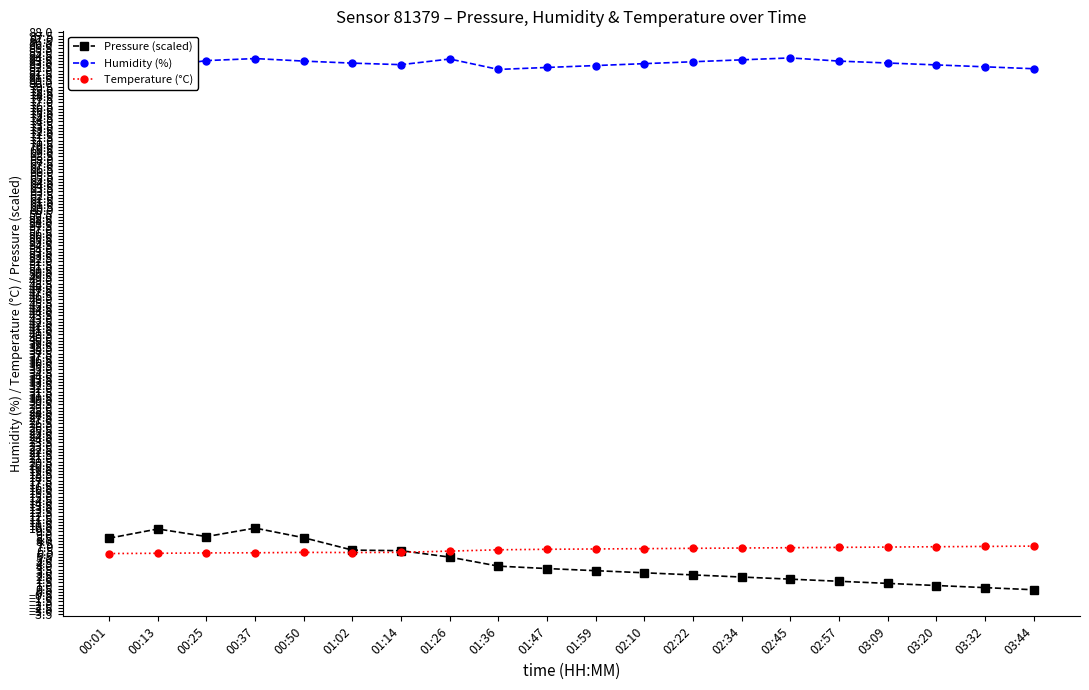

Count the number of data series in this chart.

3